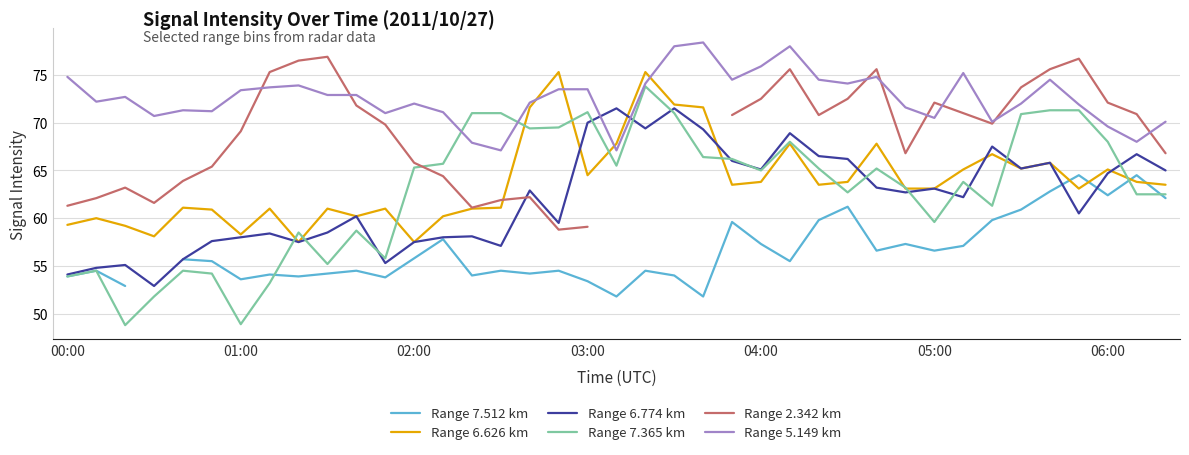

What is the total value across all series at 8?

377.8